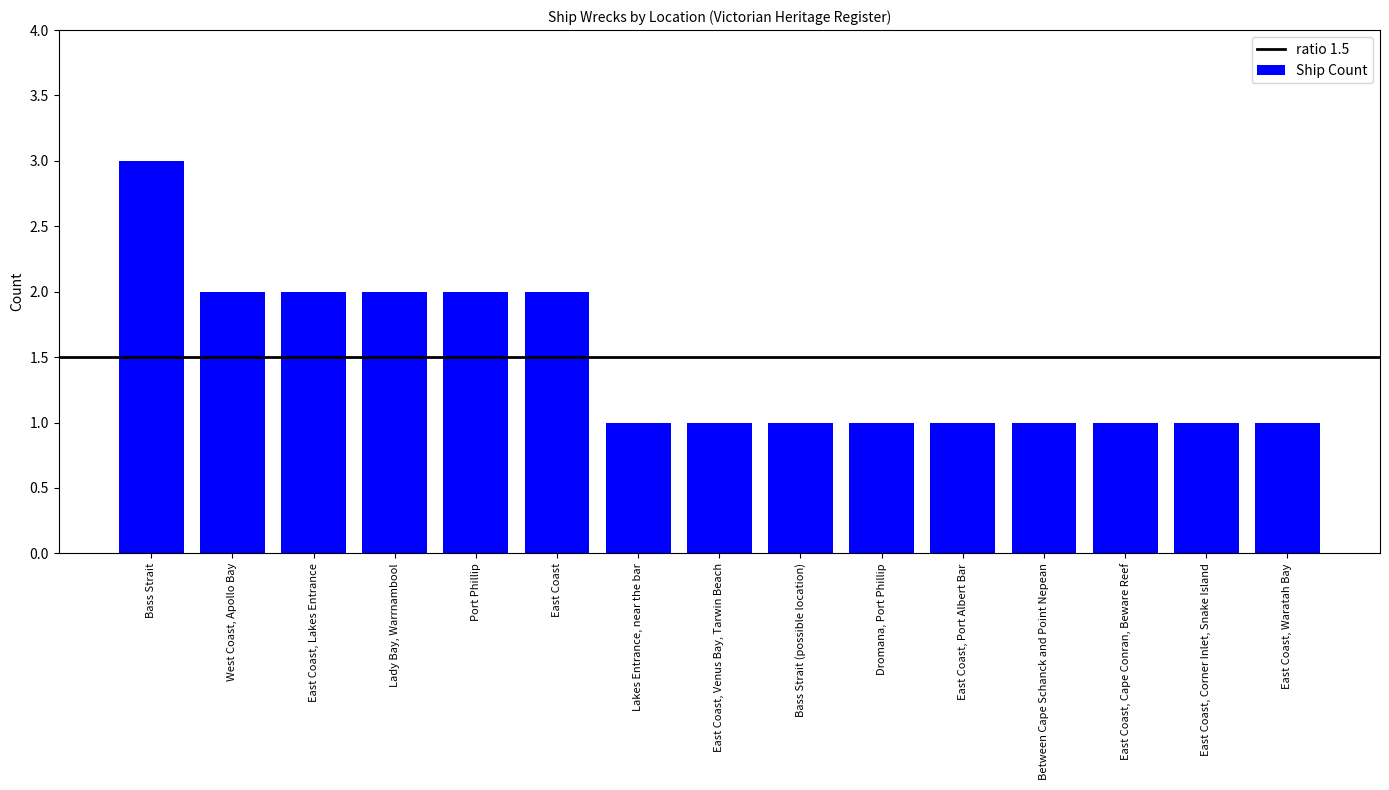

How many values are between 1 and 2?

14